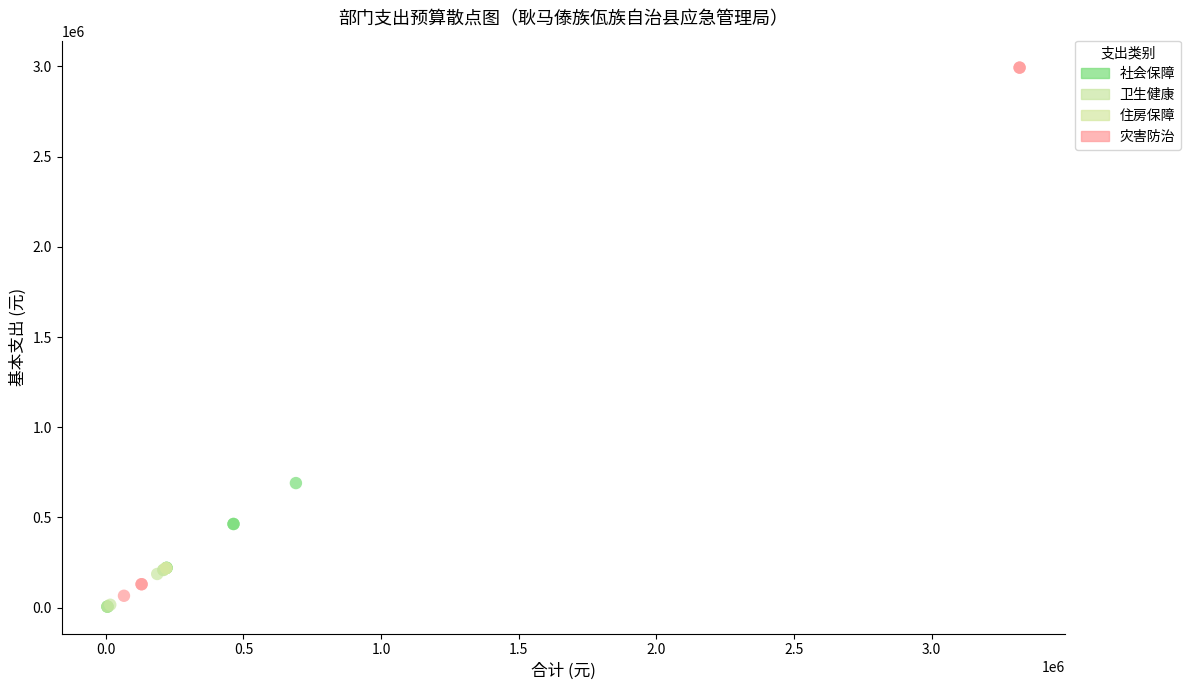

Which series contains the highest Y value?

灾害防治